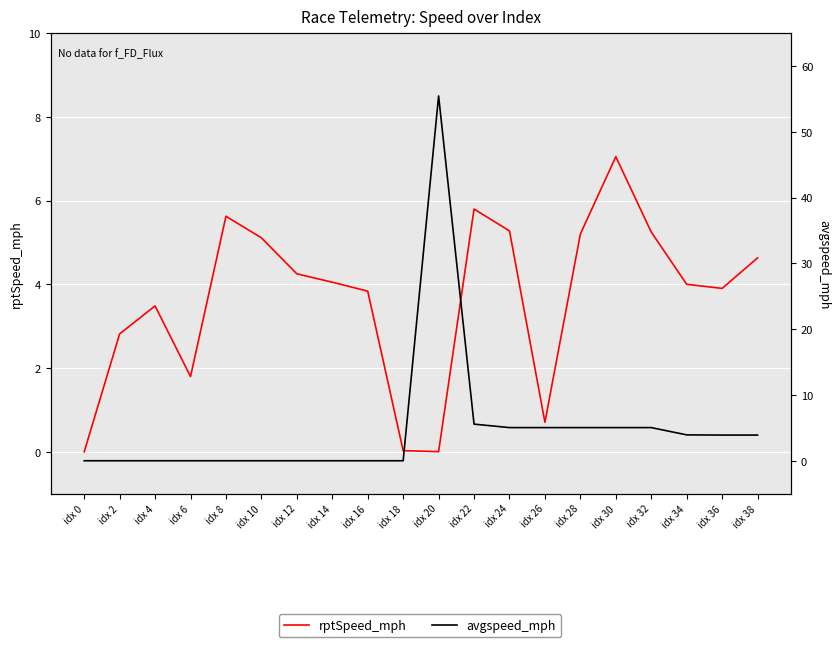

At which category does avgspeed_mph reach its first local peak?

idx 20